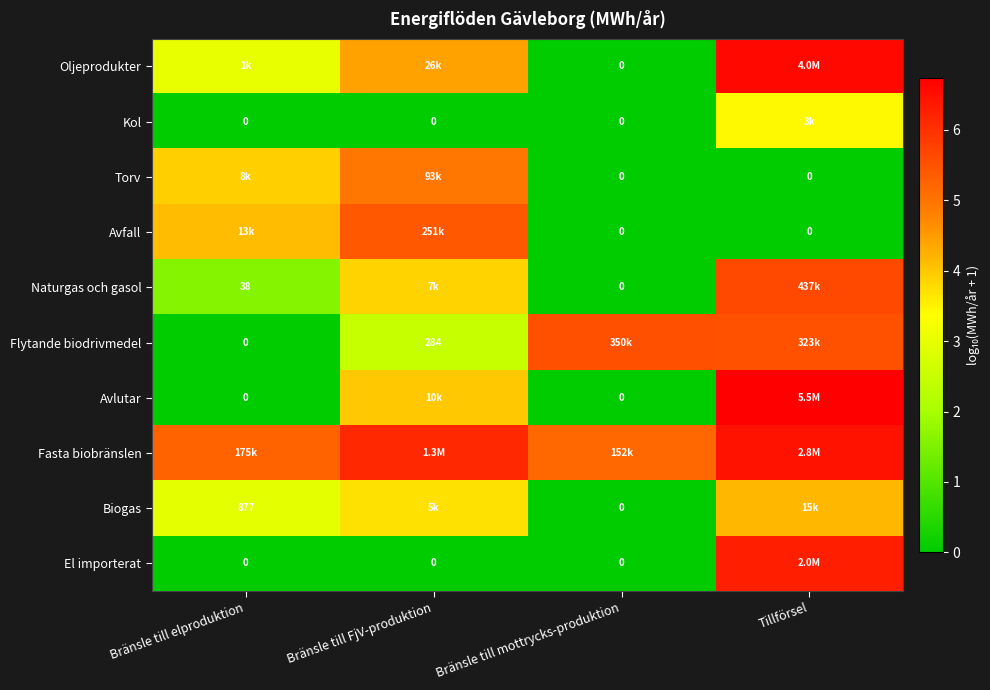

Which series has the largest range (max minus min)?

Avlutar